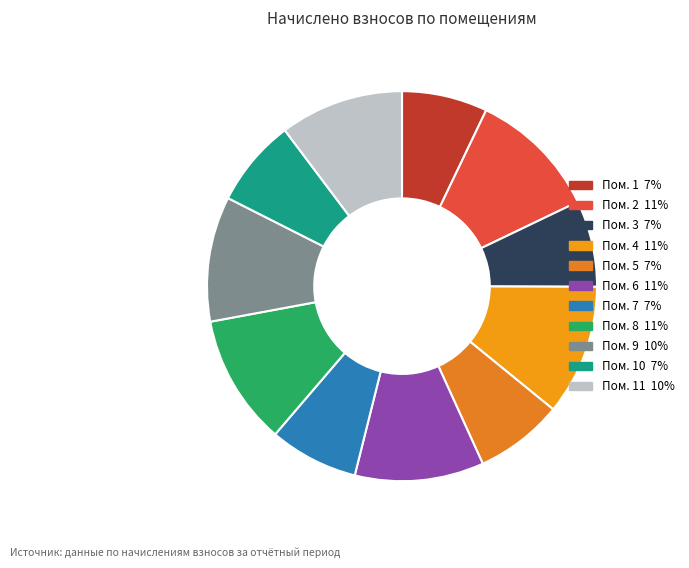

Rank the categories by value from lowest to highest.

1, 3, 10, 5, 7, 11, 9, 6, 2, 8, 4